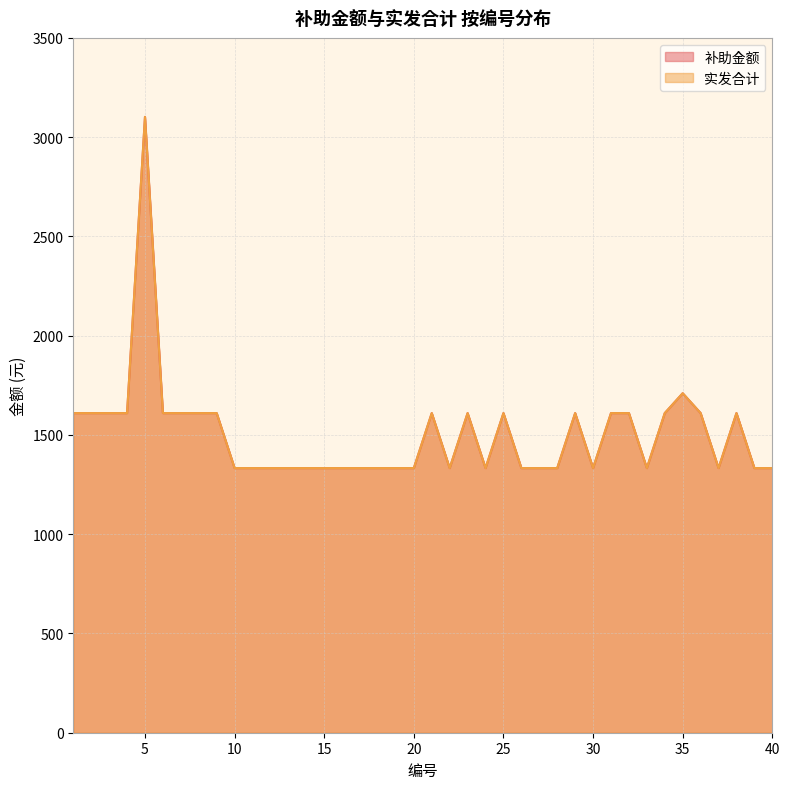

Which series has the widest spread of values?

补助金额